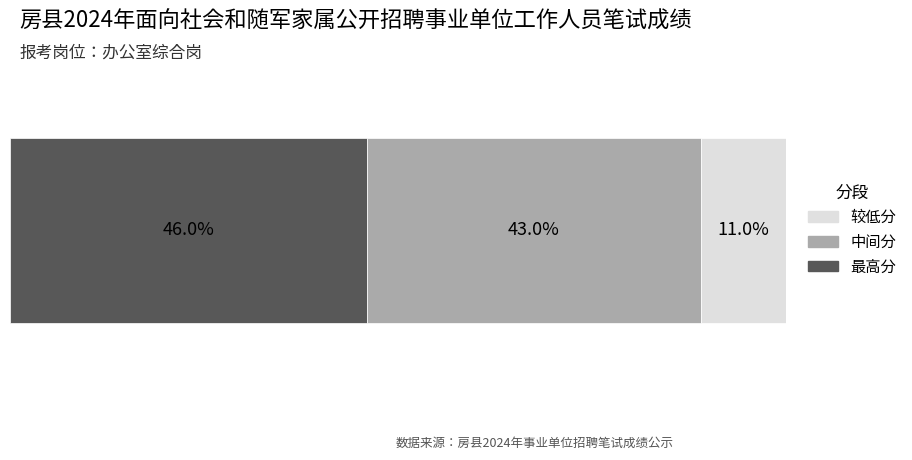

Which series has the largest range (max minus min)?

较低分